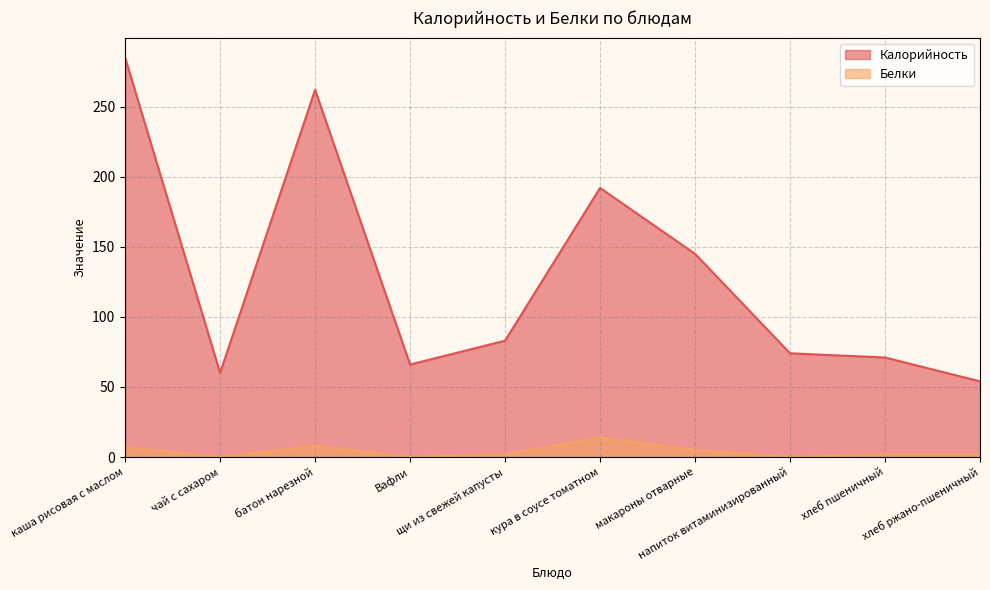

How many categories are shown in the chart?

10